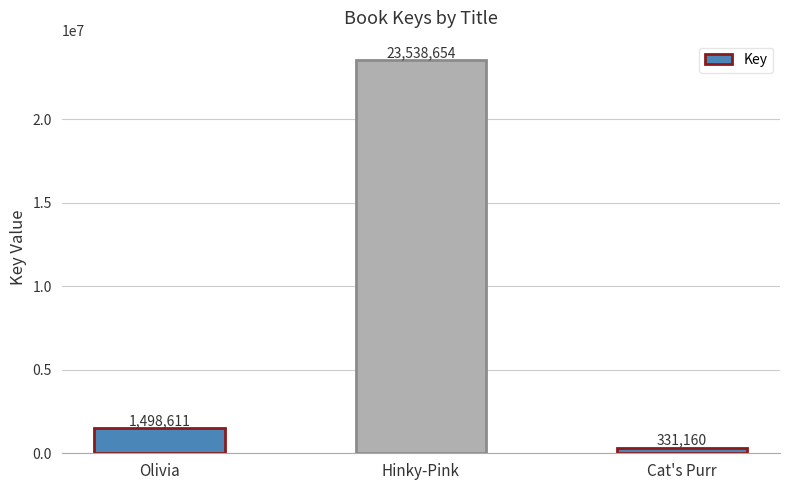

What is the value of the 1st bar from the left?

1498611